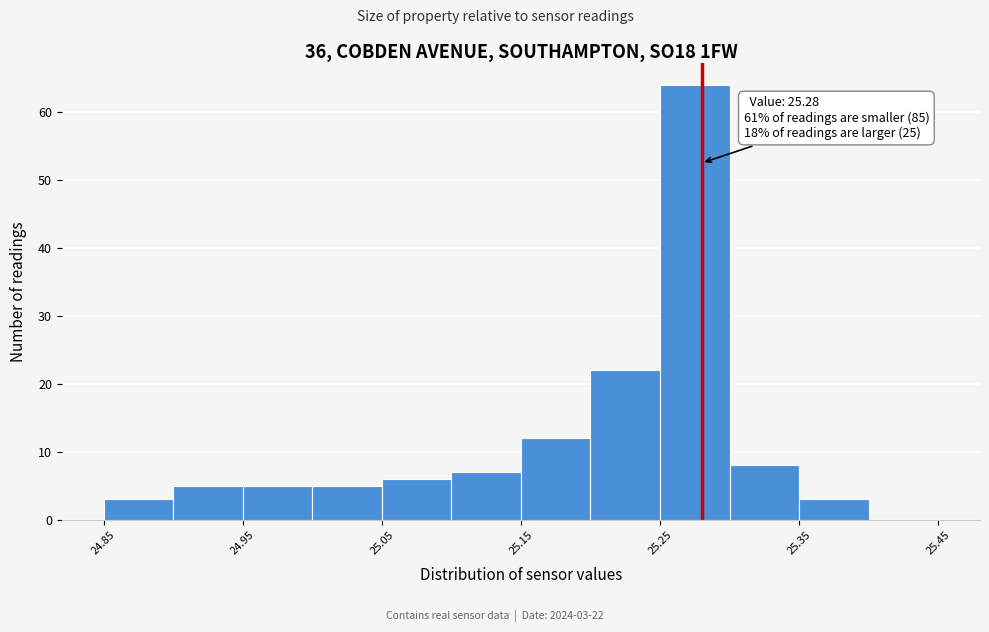

Over which range of the x-axis is the bar tallest?

25.25 to 25.30